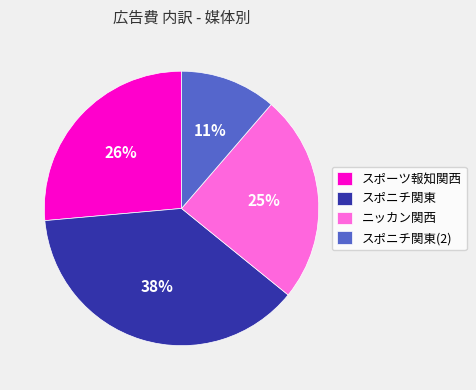

Is there a majority slice in this chart?

No